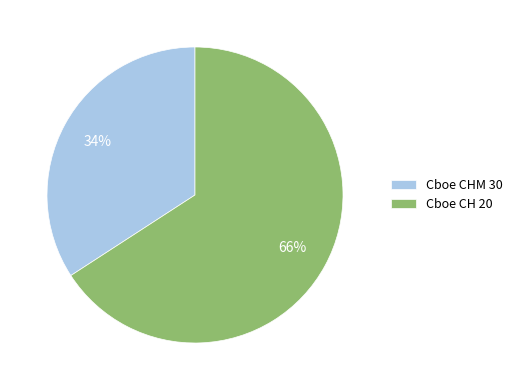

Which category has the biggest portion of the pie?

Cboe CH 20